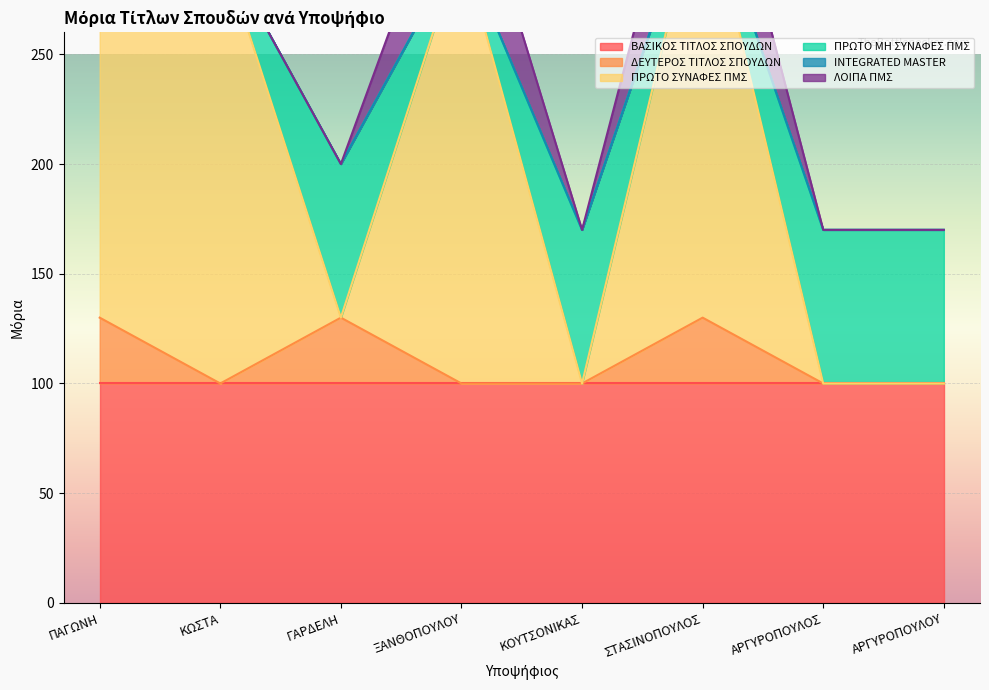

Where is ΠΡΩΤΟ ΣΥΝΑΦΕΣ ΠΜΣ nearest to the value 100?

ΠΑΓΩΝΗ